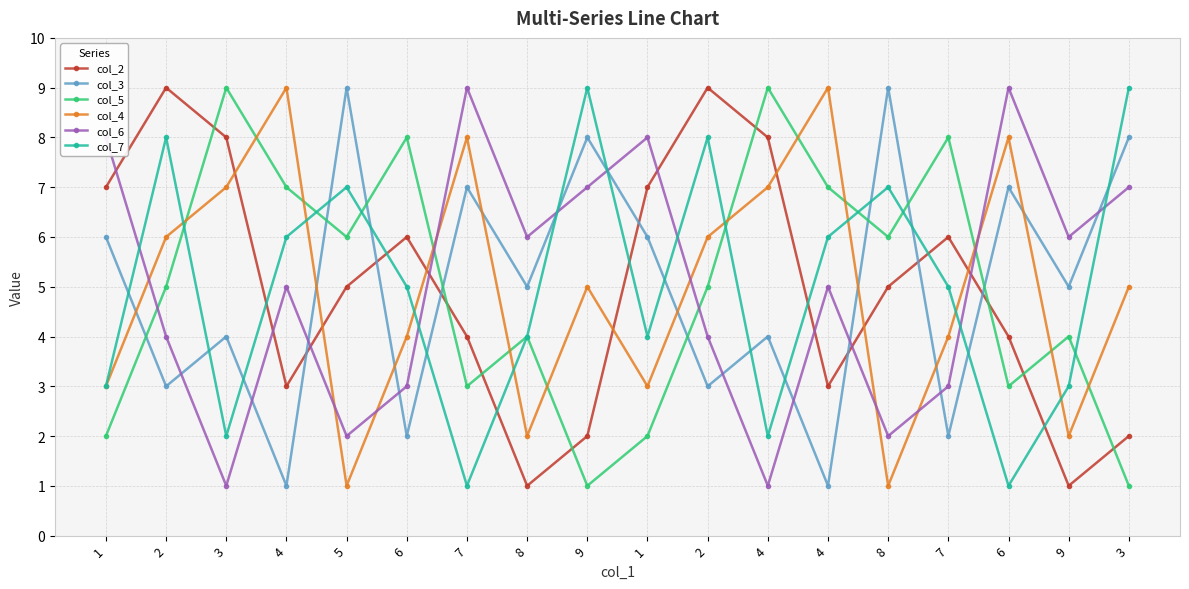

Which series has the widest spread of values?

col_2